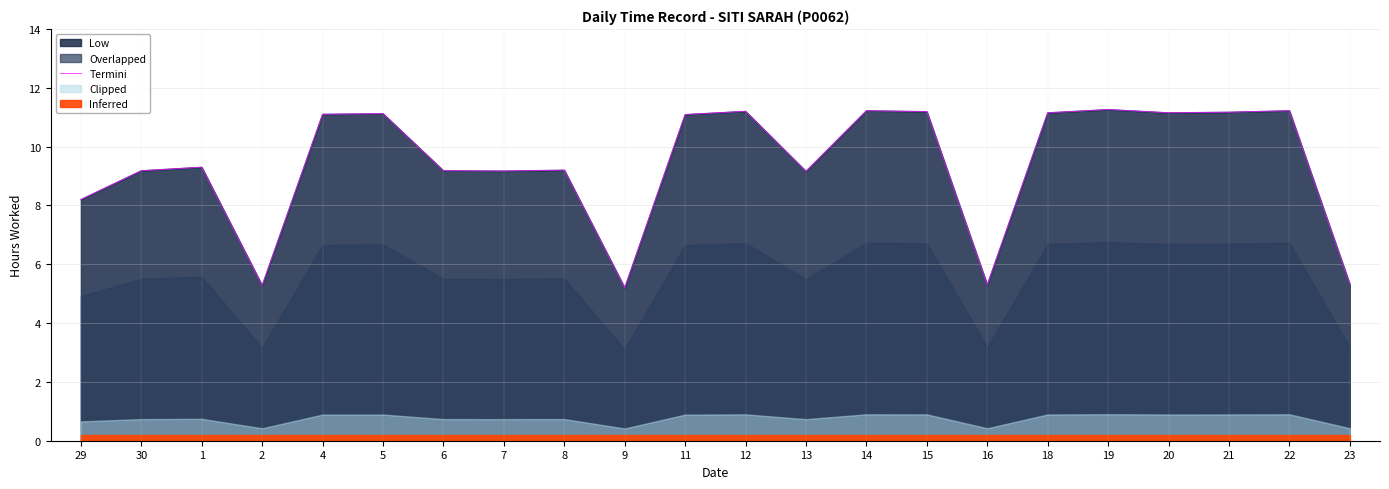

What is the sum of all values?

207.4